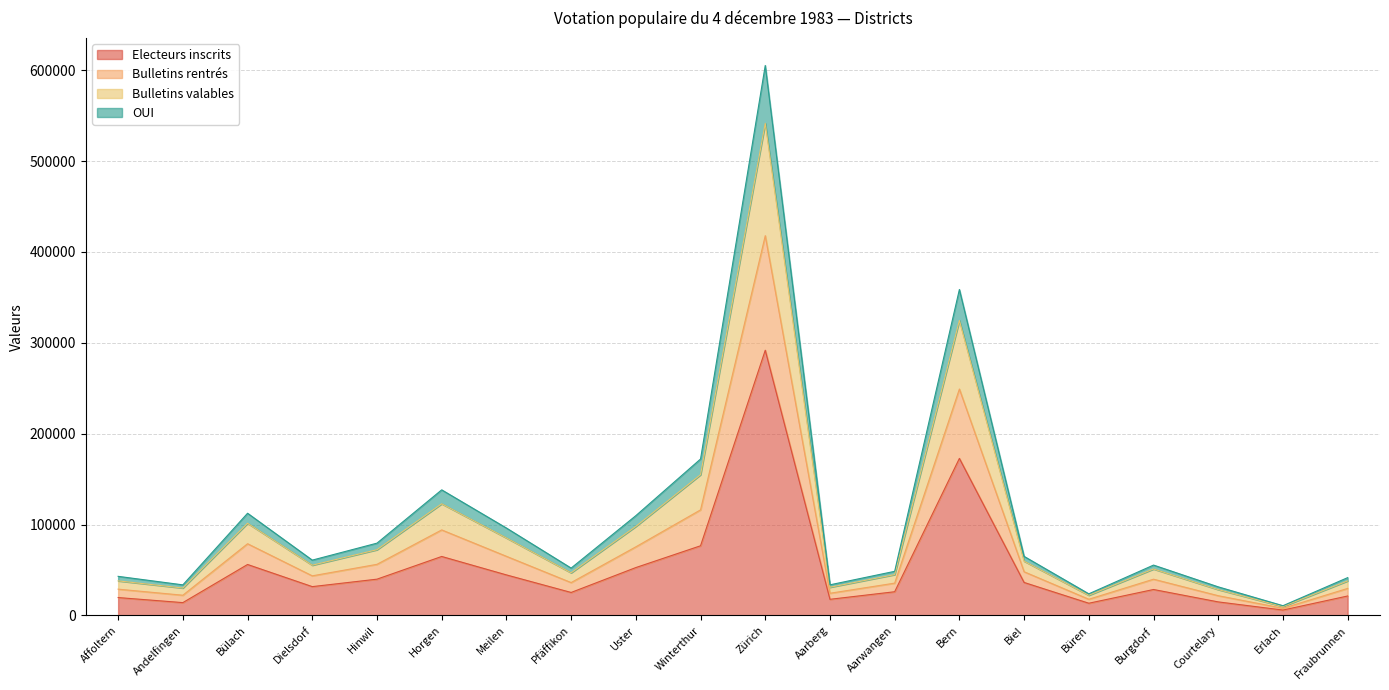

Rank the categories by Bulletins valables value from highest to lowest.

Zürich, Bern, Winterthur, Horgen, Bülach, Uster, Meilen, Hinwil, Biel, Dielsdorf, Burgdorf, Pfäffikon, Aarwangen, Affoltern, Fraubrunnen, Aarberg, Andelfingen, Courtelary, Büren, Erlach